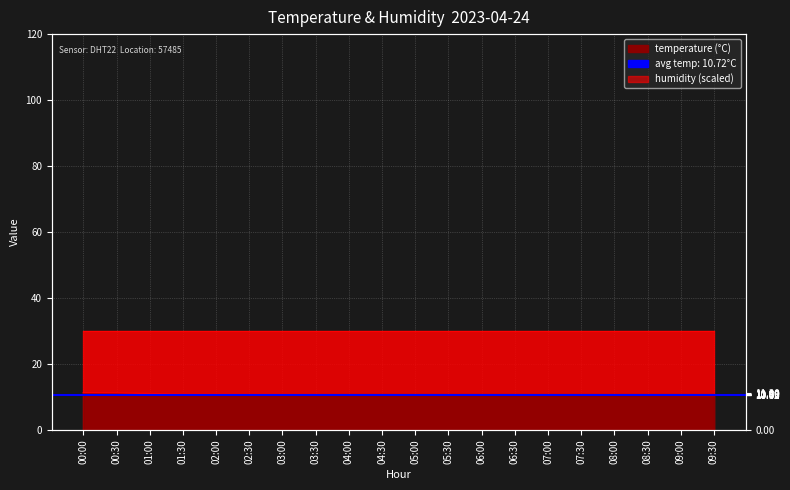

True or false: the data has more than 1 interior local peaks.

False